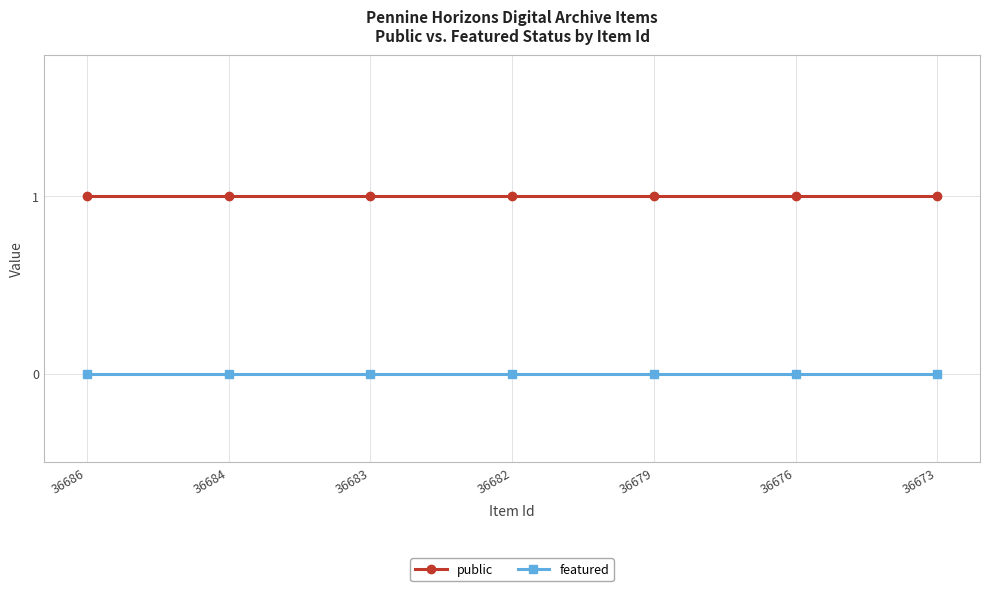

What is the sum of all public values?

7